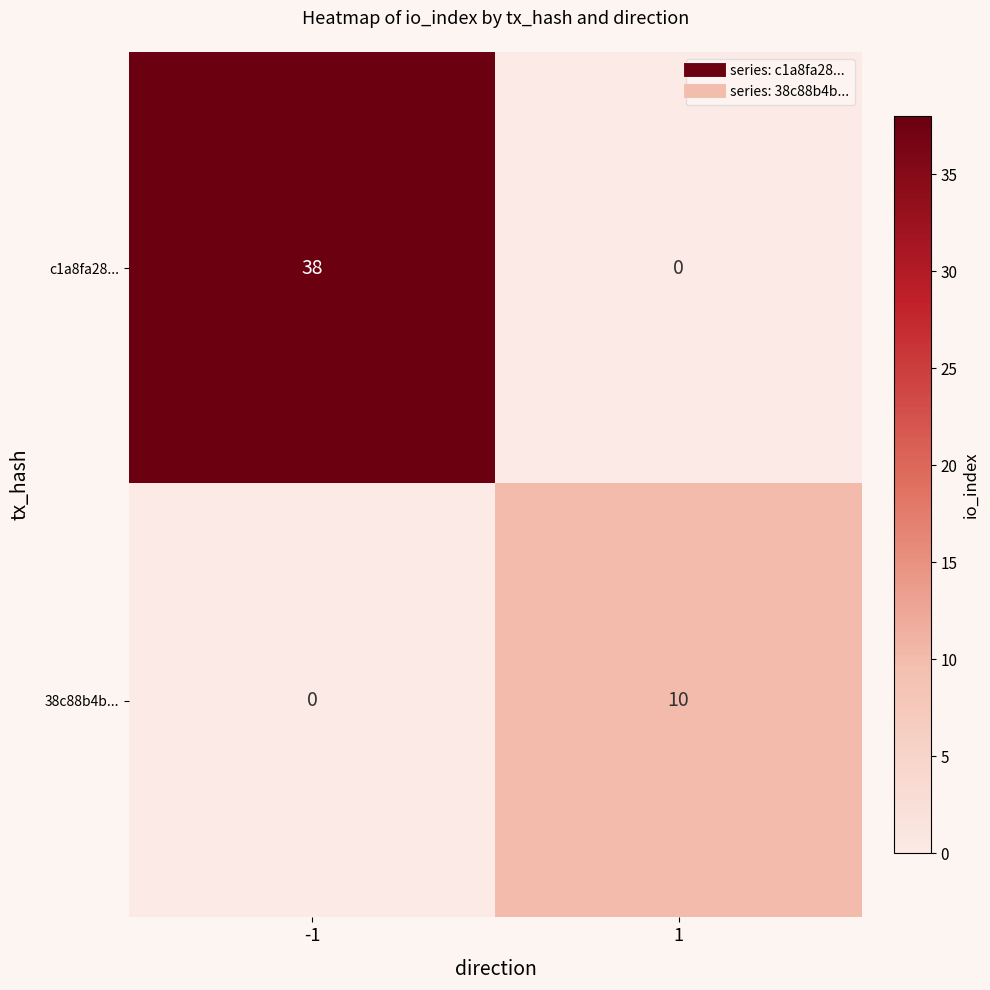

What value does the 38c88b4b... series have at 1?

10